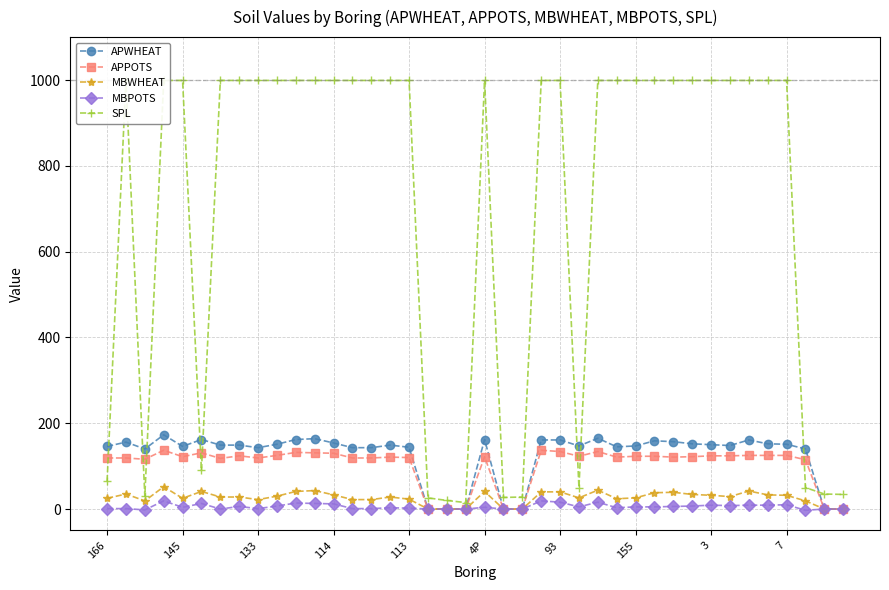

What is the maximum value for APPOTS?

137